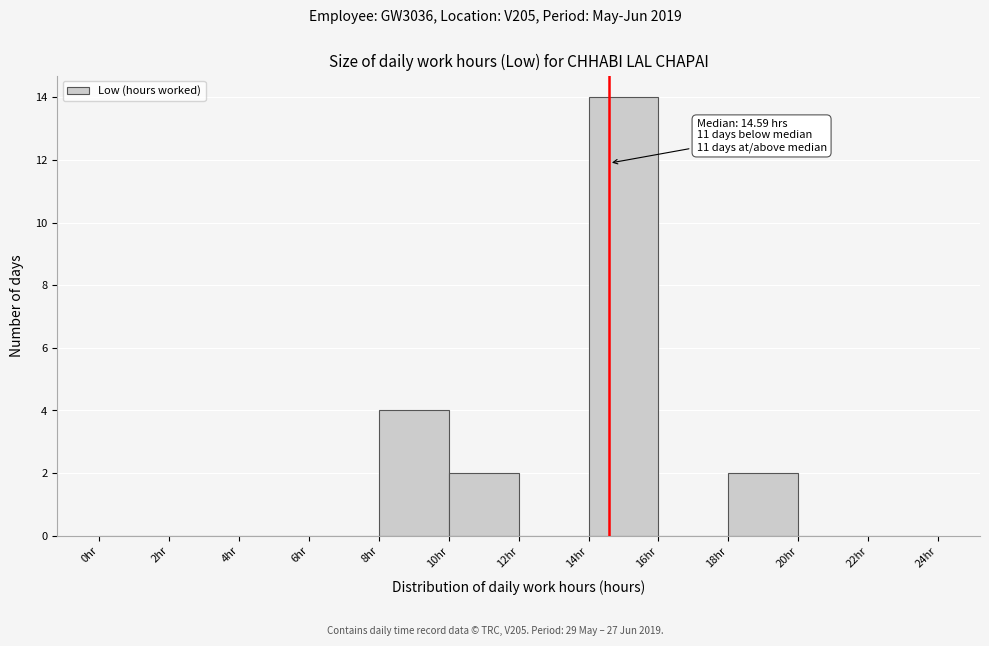

Which range on the x-axis has the tallest bar?

14 to 16